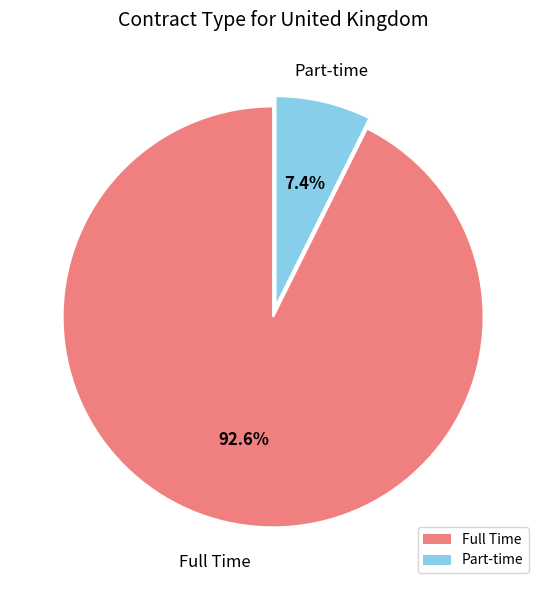

What percentage do Full Time and Part-time together represent?

100.0%